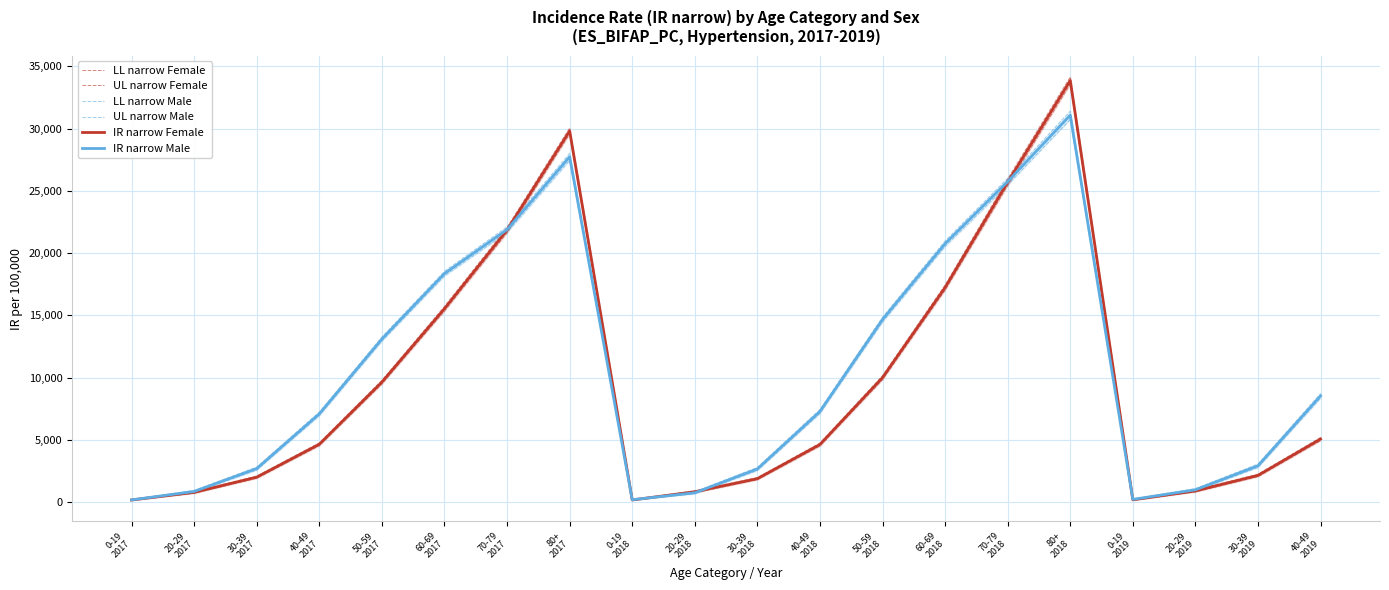

What is the difference between the IR narrow Female values at 0-19
2019 and 0-19
2018?

10.0